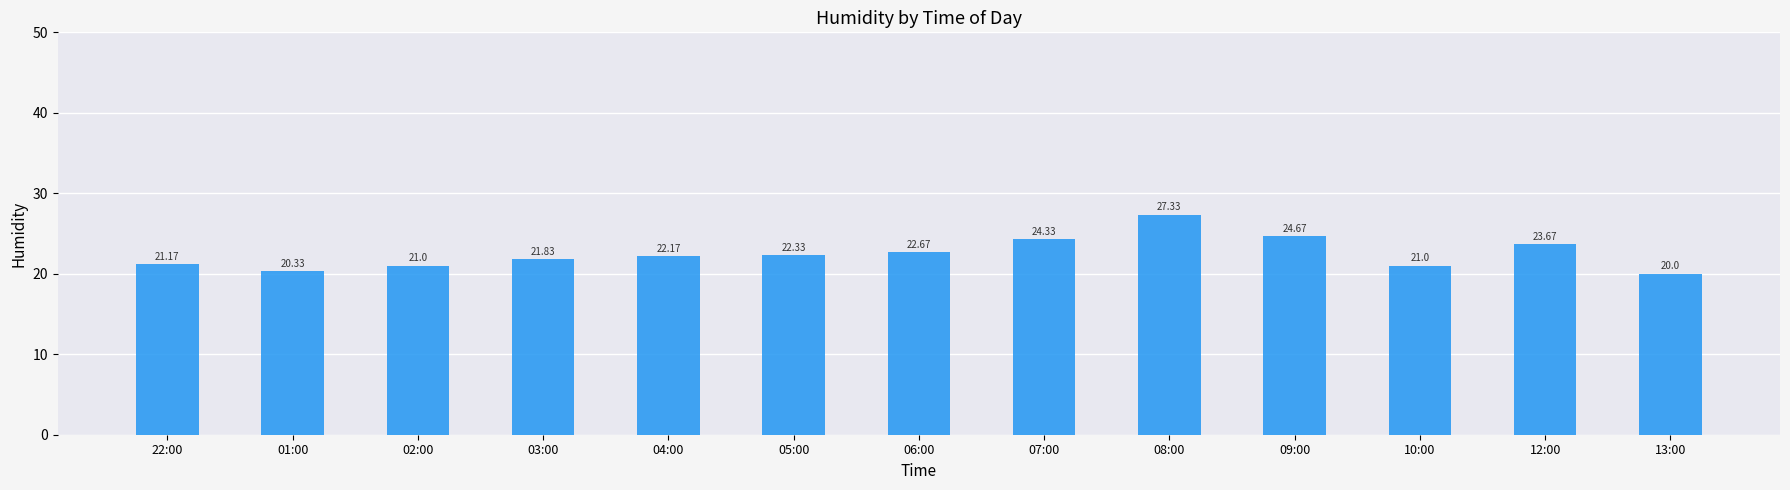

Is it true that the value at 12:00 is 32.4?

False